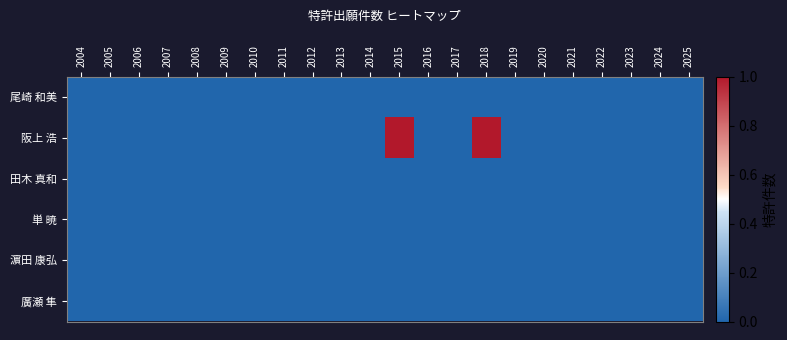

Between 2006 and 2022, which is larger?

2006